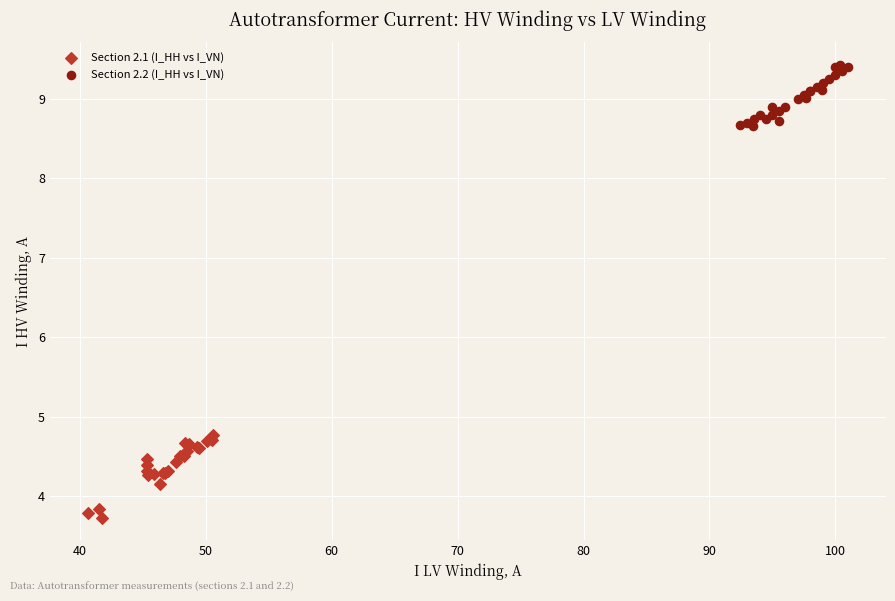

Which series has the largest Y range (max minus min)?

Section 2.1 (I_HH vs I_VN)